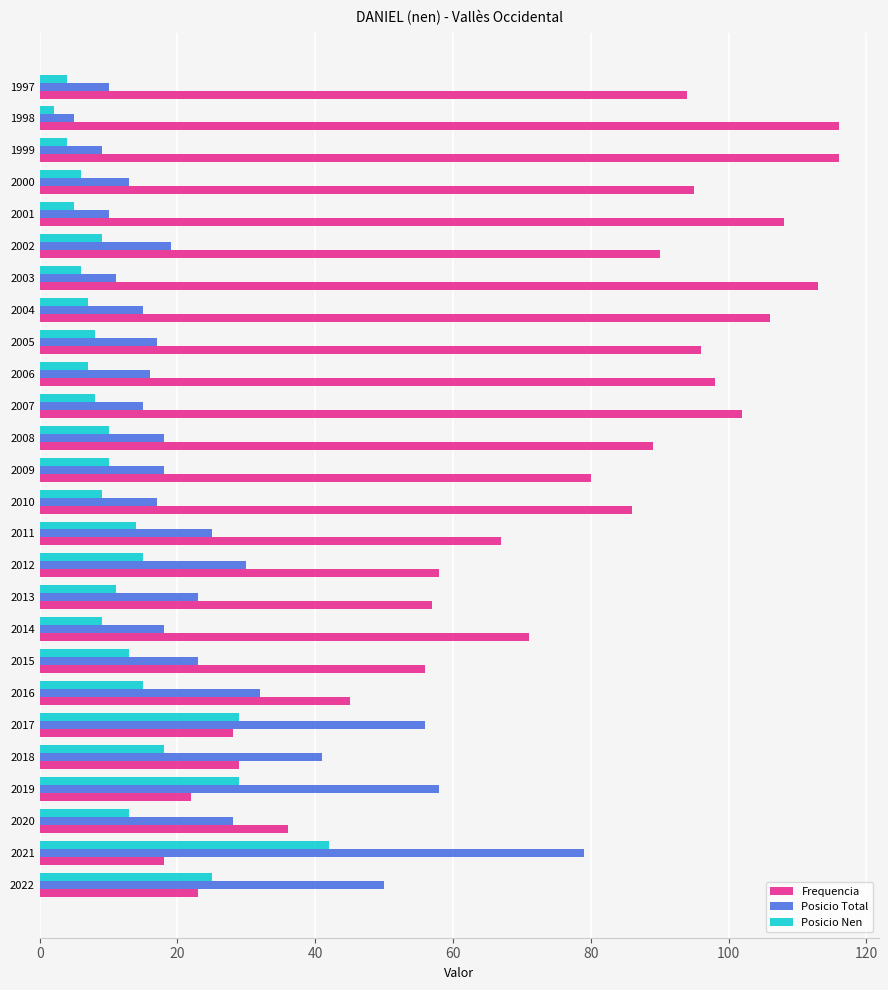

What is the difference between the maximum and minimum values in the Posicio Total series?

74